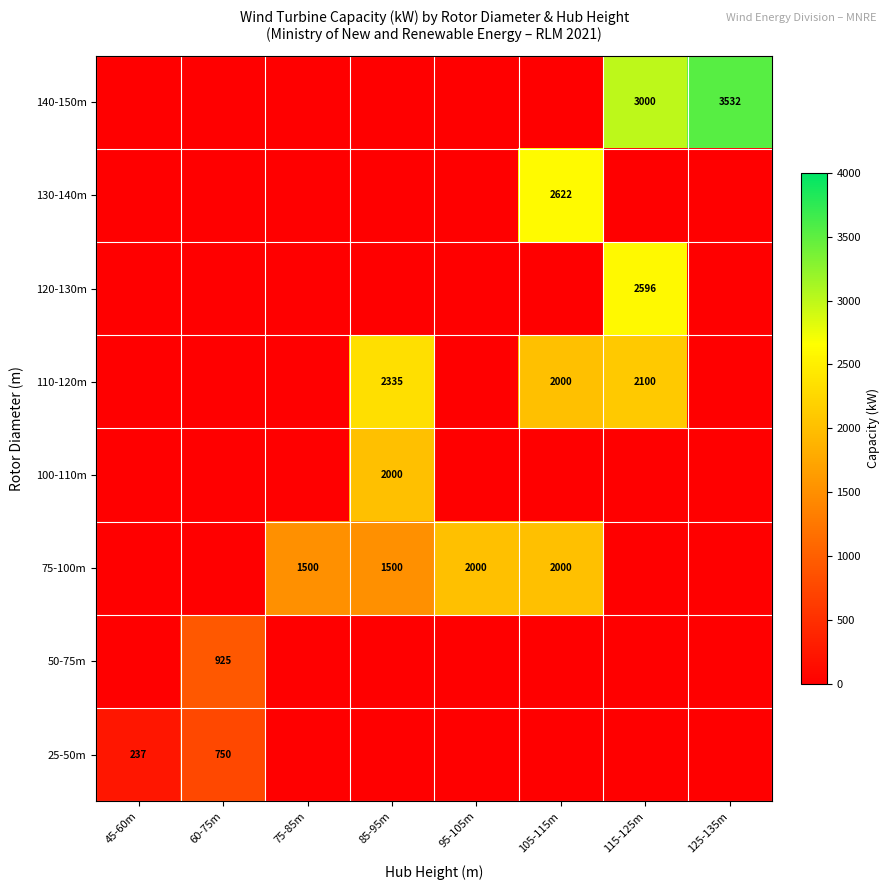

The 75-100m series shows 2539 at 85-95m. True or false?

False